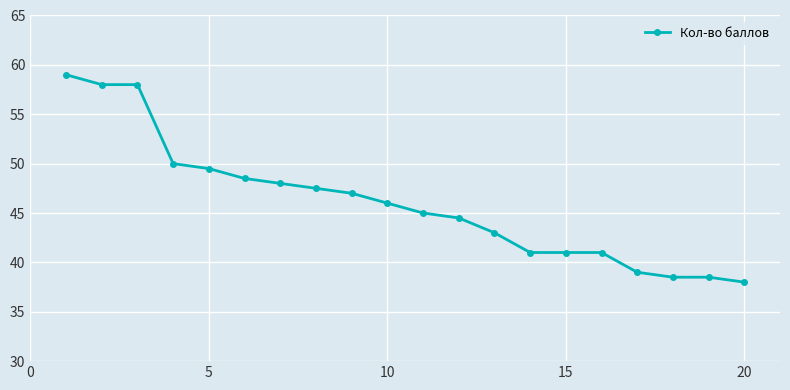

Reading left to right, what are all the values shown in this chart?

59.0	58.0	58.0	50.0	49.5	48.5	48.0	47.5	47.0	46.0	45.0	44.5	43.0	41.0	41.0	41.0	39.0	38.5	38.5	38.0